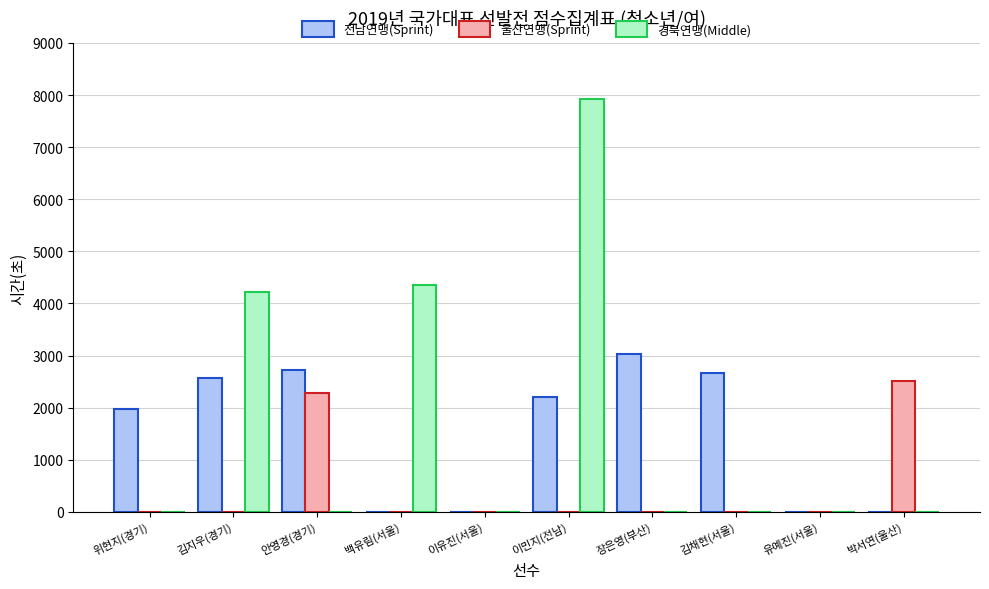

Between 안영경(경기) and 장은영(부산), which series saw the biggest shift?

울산연맹(Sprint)